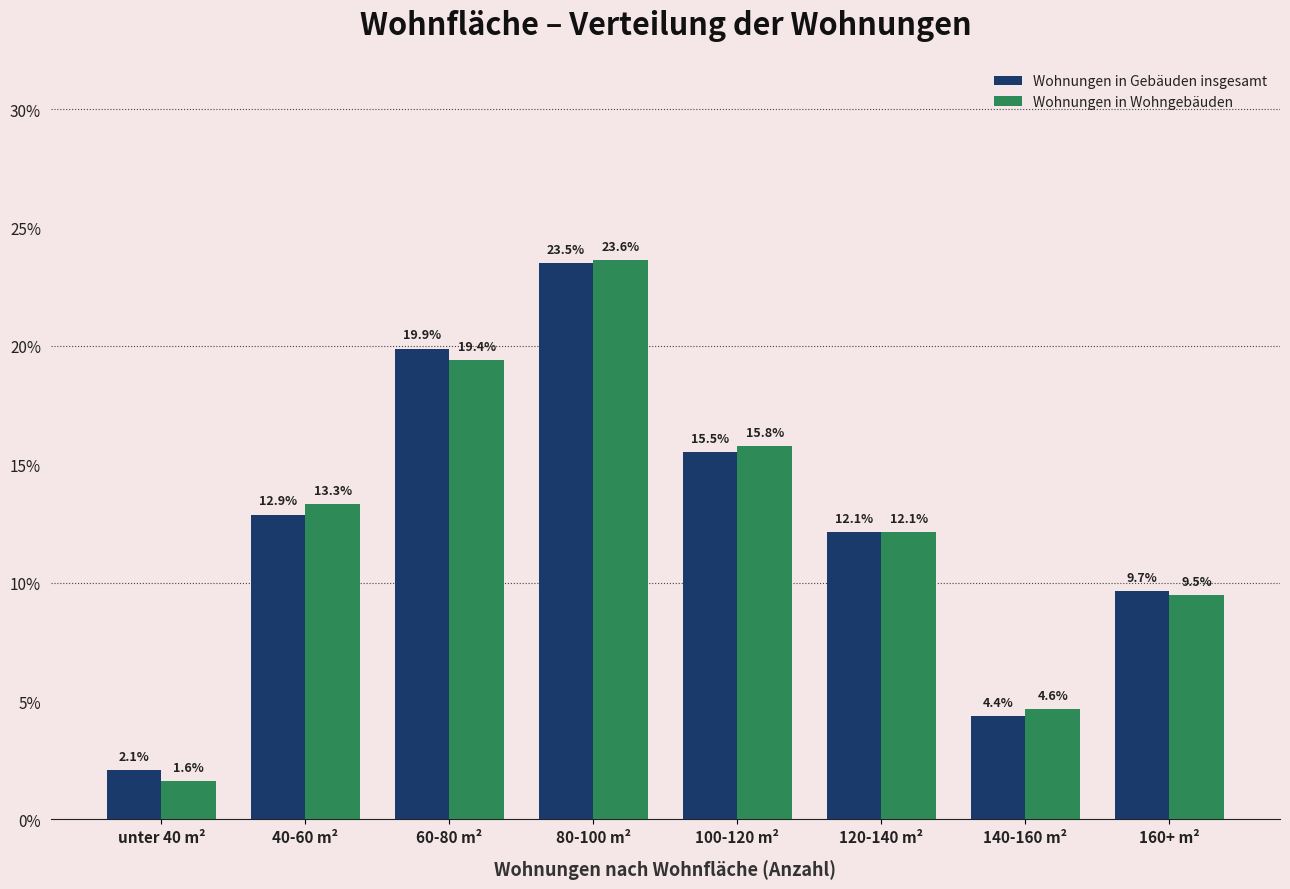

Reading right to left, list all the values displayed in this chart.

Wohnungen in Gebäuden insgesamt: 9.7	4.4	12.1	15.5	23.5	19.9	12.9	2.1
Wohnungen in Wohngebäuden: 9.5	4.6	12.1	15.8	23.6	19.4	13.3	1.6